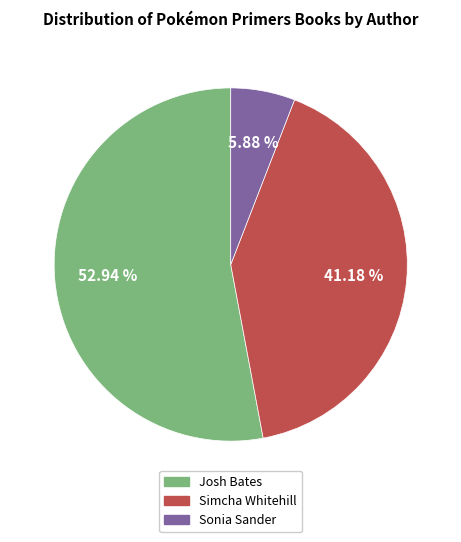

Approximately how many times larger is the value at Josh Bates compared to Sonia Sander?

9.0